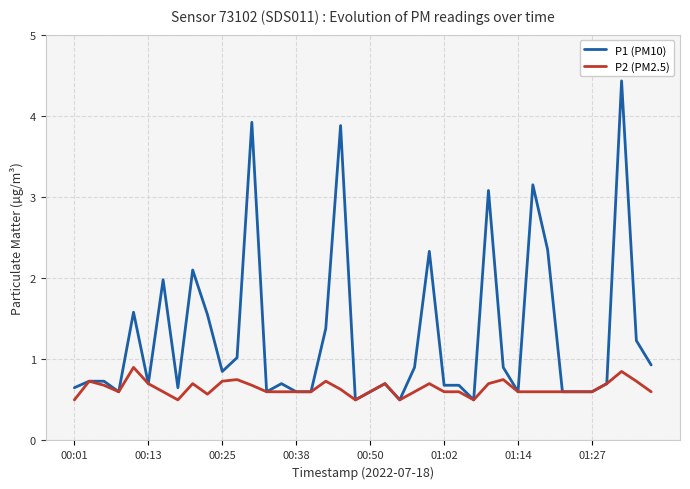

Which series has the largest range (max minus min)?

P1 (PM10)